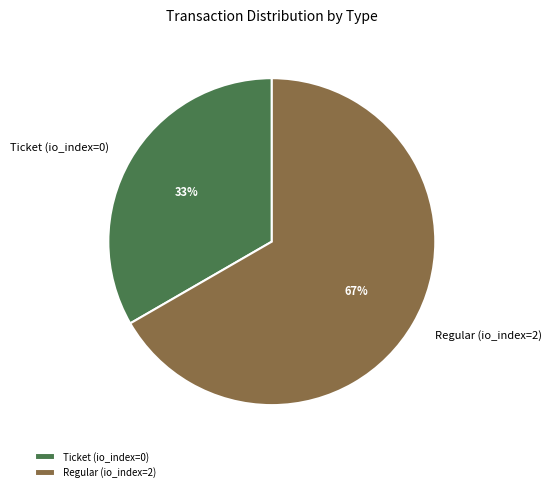

Which slice represents more than half of the pie?

Regular (io_index=2)